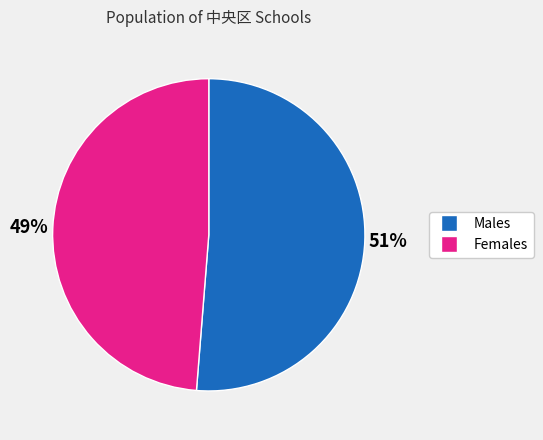

How many slices are in this pie chart?

2